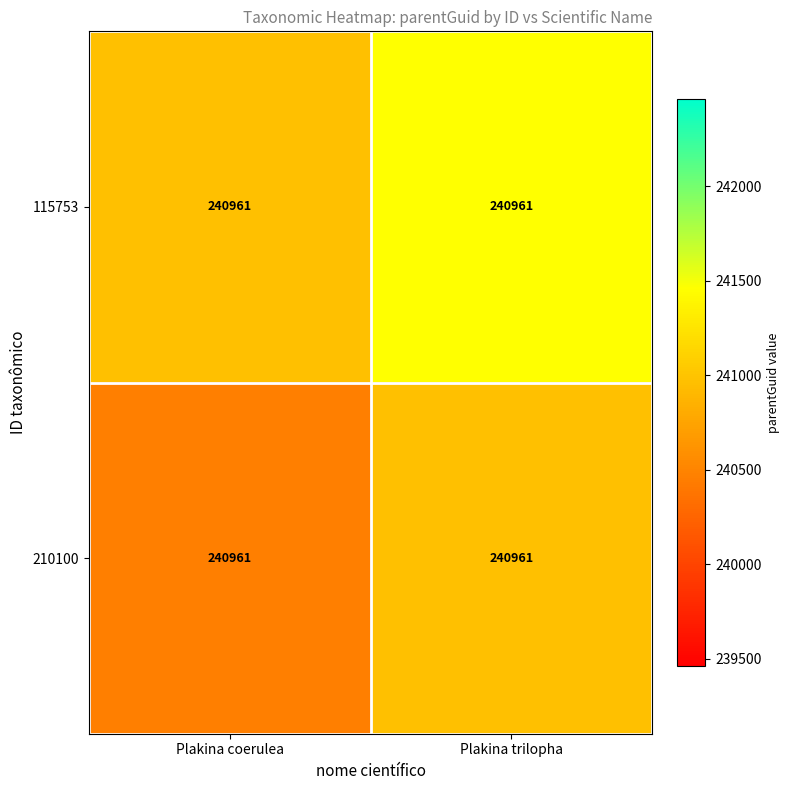

Reading left to right, what are all the values shown in this chart?

115753: Plakina coerulea=240961	Plakina trilopha=240961
210100: Plakina coerulea=240961	Plakina trilopha=240961